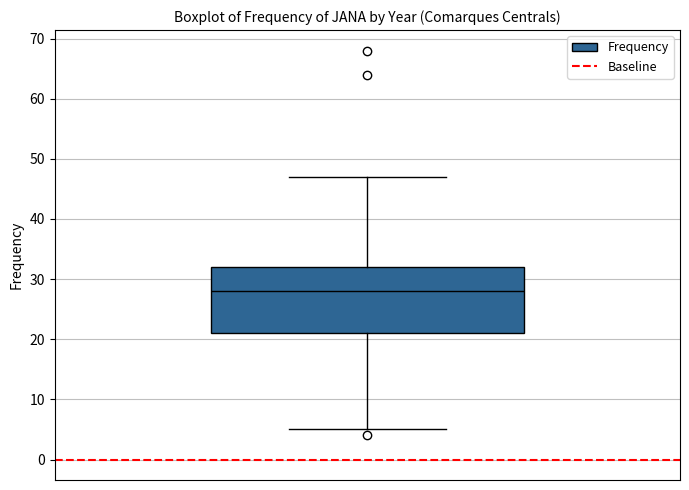

Where does the median line of the box sit on the y-axis? The values are not printed on the chart, so give them approximately, as read against the axis.

28